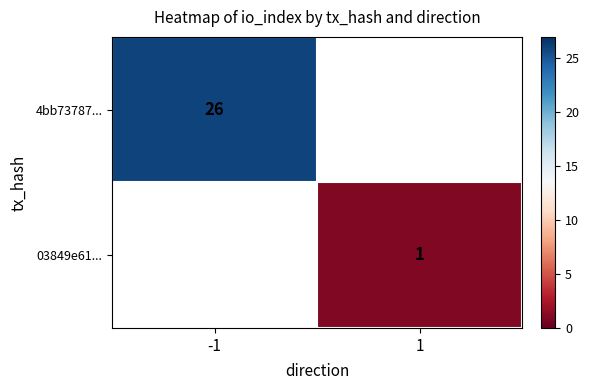

Is the value of 4bb73787... at -1 greater than the value of 03849e61... at 1?

Yes